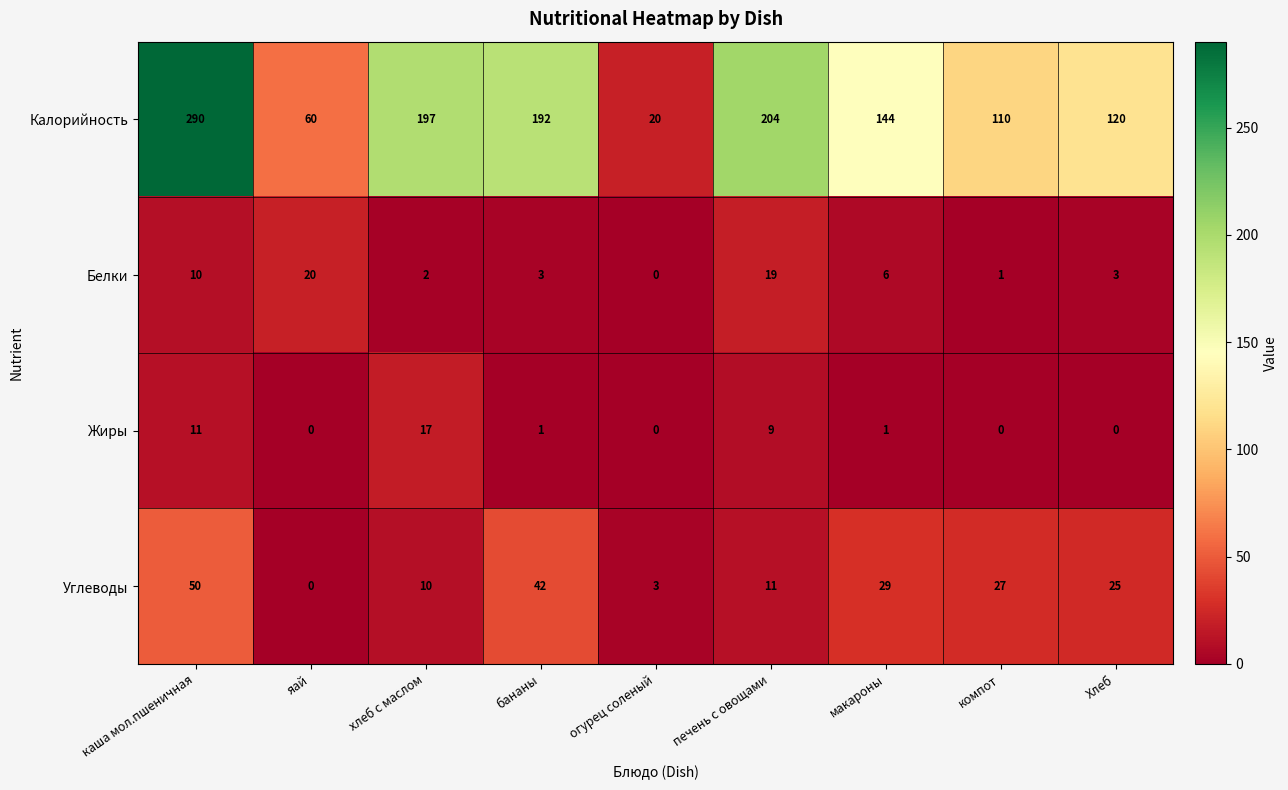

The Жиры series shows 8 at хлеб с маслом. True or false?

False